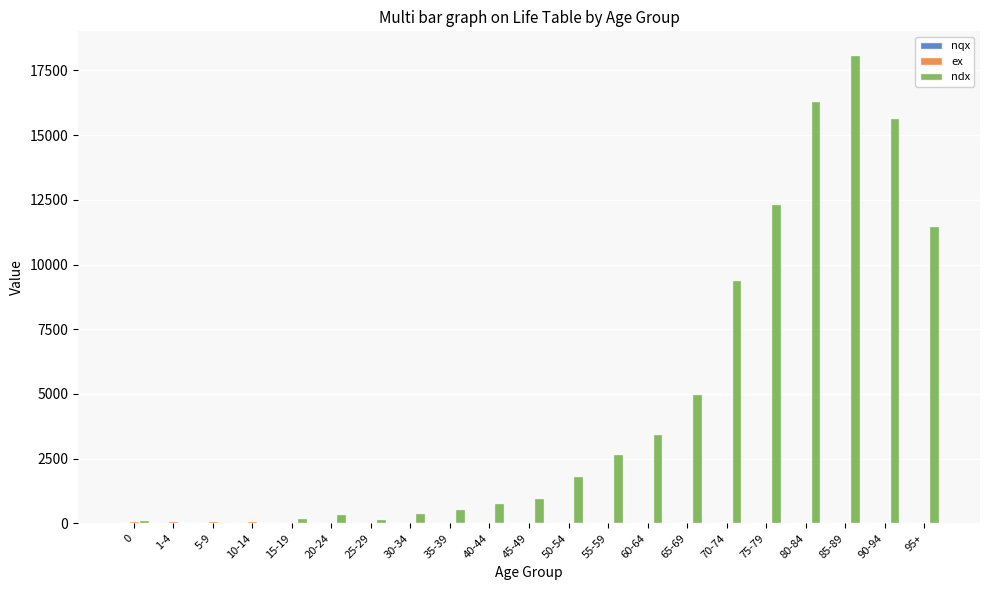

Between 50-54 and 75-79, which series saw the biggest shift?

ndx